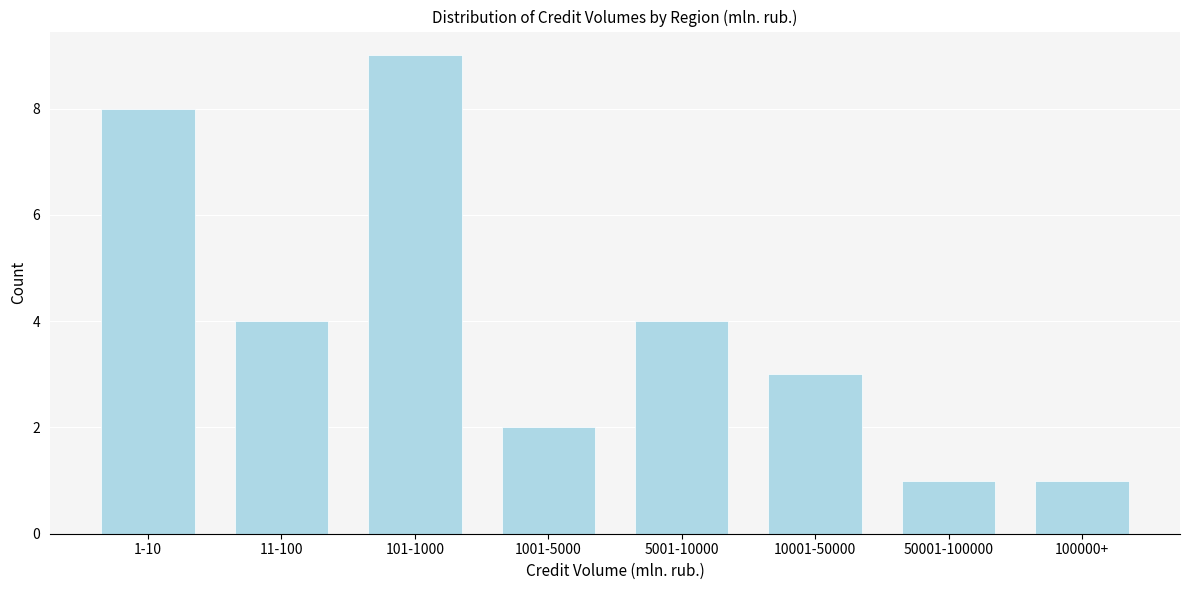

Reading left to right, list all the values displayed in this chart.

8	4	9	2	4	3	1	1